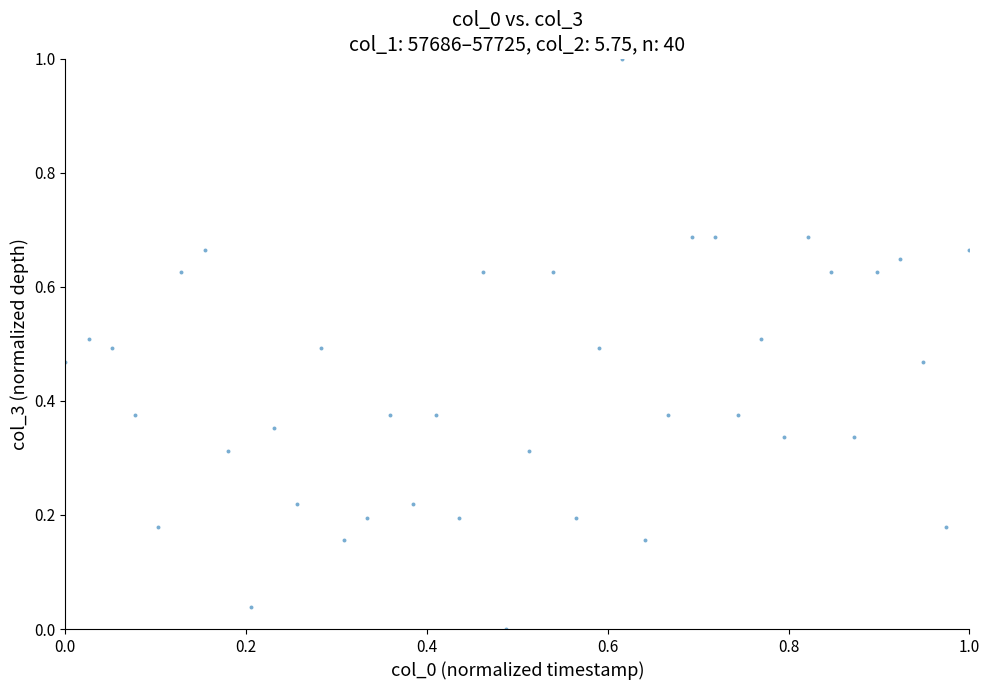

What is the range of X values (max minus min)?

1.0